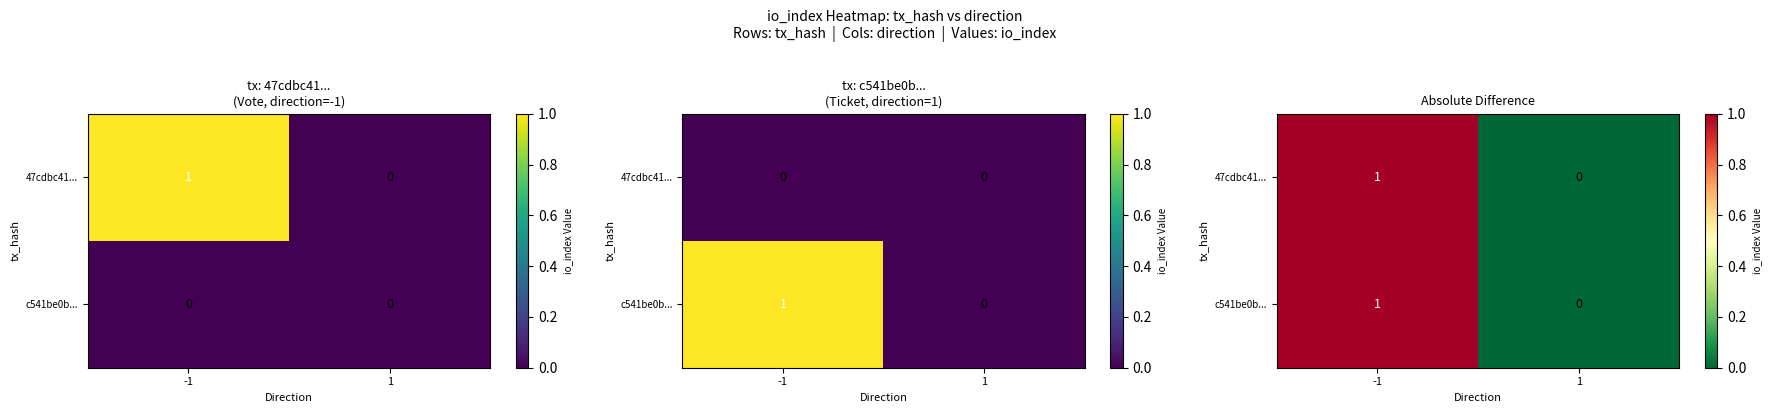

What is the sum of all c541be0b... values?

1